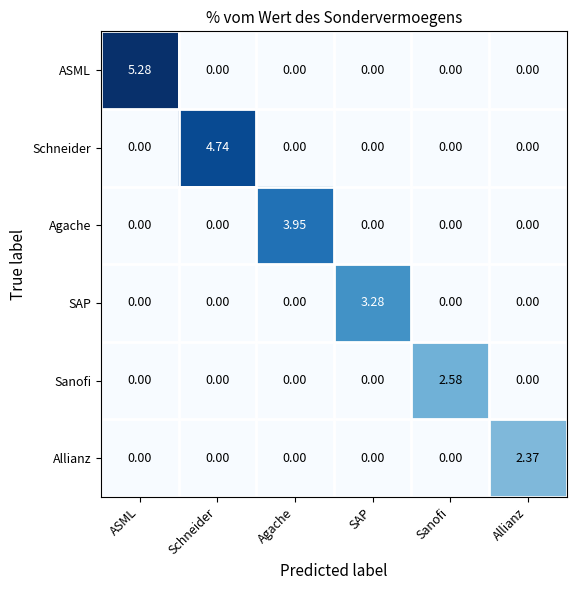

How many values in the Allianz series exceed 0?

1